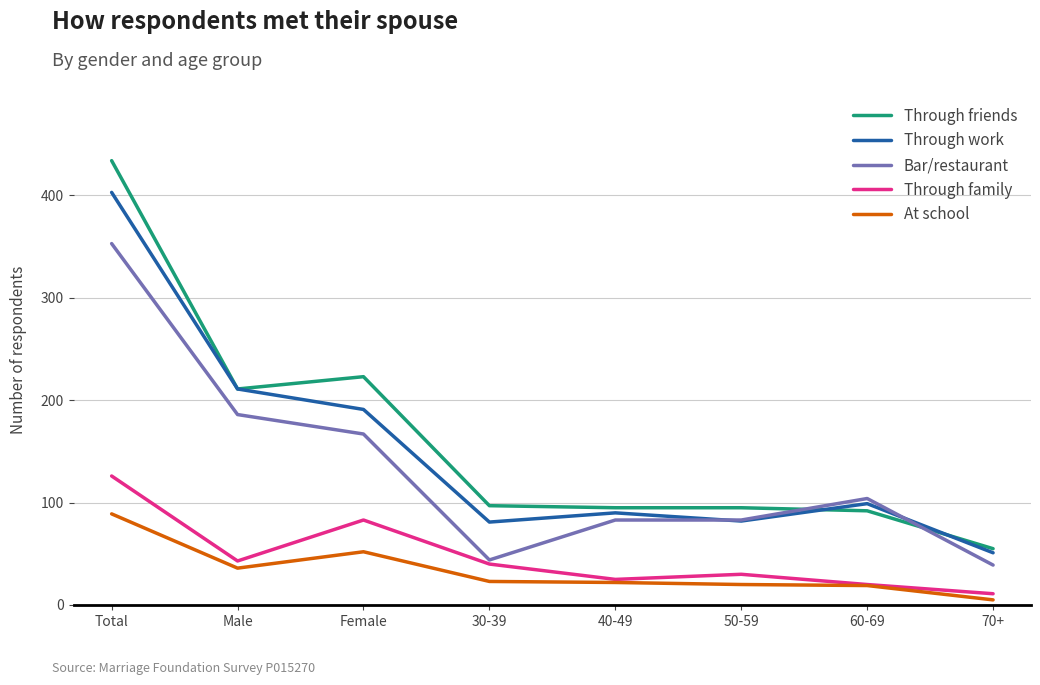

What are all the series names shown in the legend?

Through friends, Through work, Bar/restaurant, Through family, At school